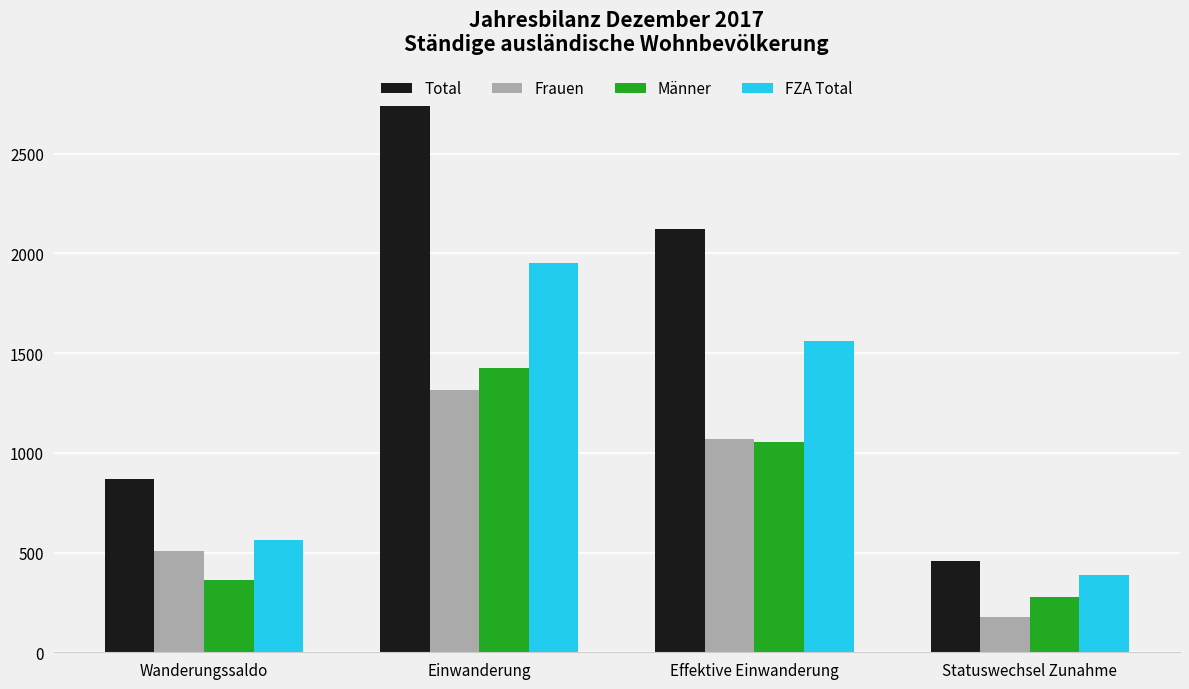

Which series has the largest total across all categories?

Total